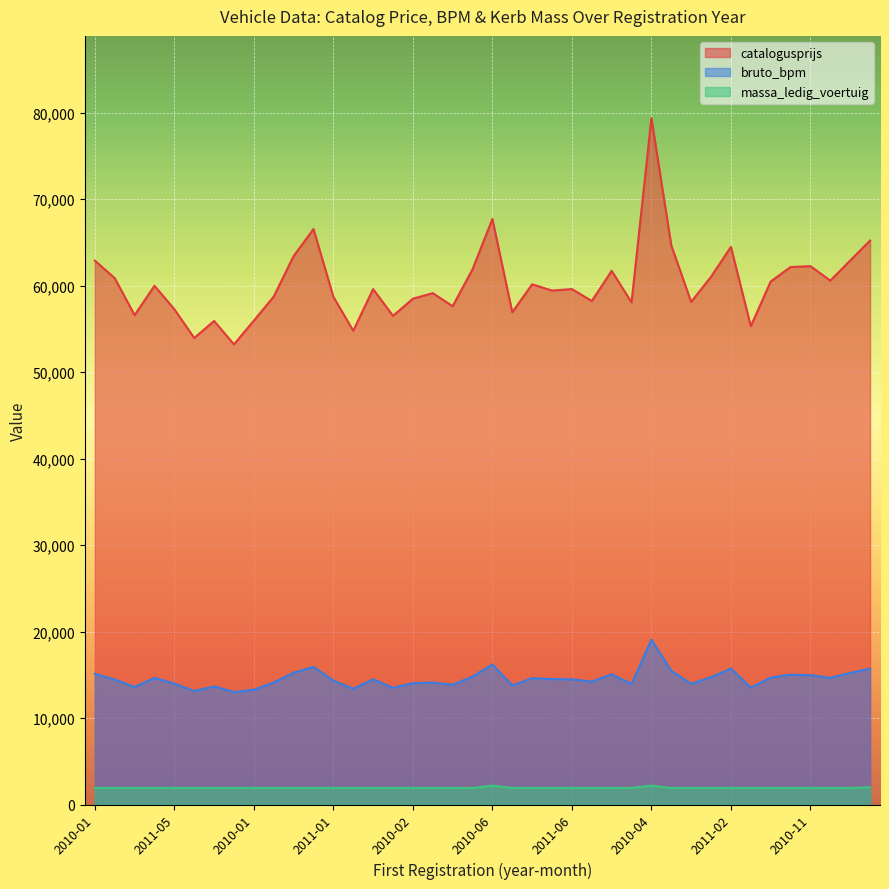

Reading right to left, what are all the values shown in this chart?

catalogusprijs: 65229	62919	60593	62268	62168	60484	55321	64496	61035	58131	64657	79372	58077	61722	58236	59614	59442	60163	56933	67720	61902	57630	59145	58497	56515	59614	54796	58722	66558	63428	58750	55964	53221	55924	53960	57280	59998	56603	60878	62903
bruto_bpm: 15714	15224	14648	14960	15015	14687	13517	15724	14721	13965	15463	19075	13952	15057	14218	14478	14508	14610	13784	16193	14793	13844	14110	14033	13497	14478	13390	14335	15921	15239	14114	13273	13011	13662	13126	13988	14642	13597	14451	15113
massa_ledig_voertuig: 1995	1916	1916	1916	1916	1916	1916	1916	1916	1916	1916	2182	1916	1916	1916	1916	1916	1916	1916	2182	1916	1916	1916	1916	1916	1916	1916	1916	1916	1916	1916	1916	1916	1916	1916	1916	1916	1916	1916	1916